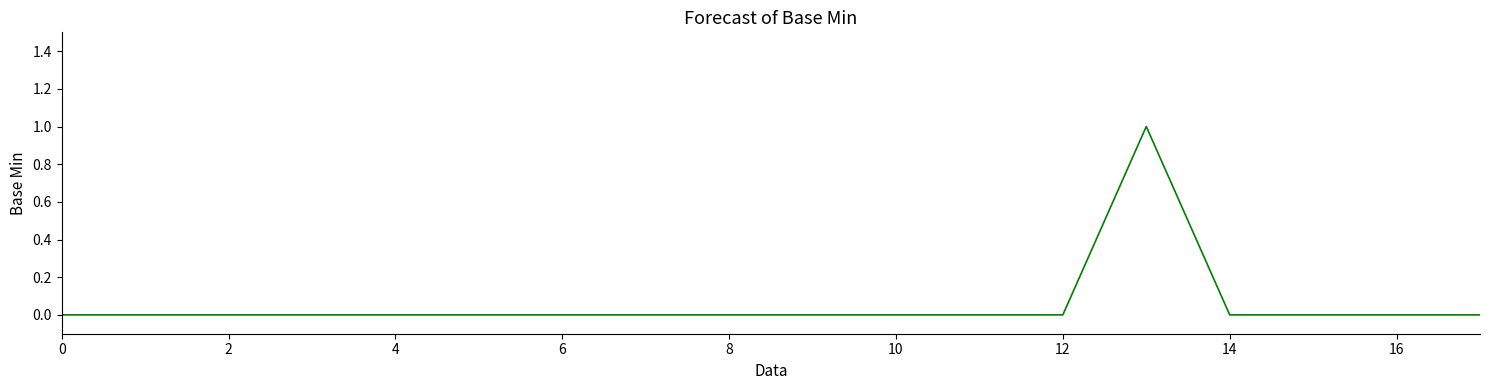

What is the maximum value shown in the chart?

1